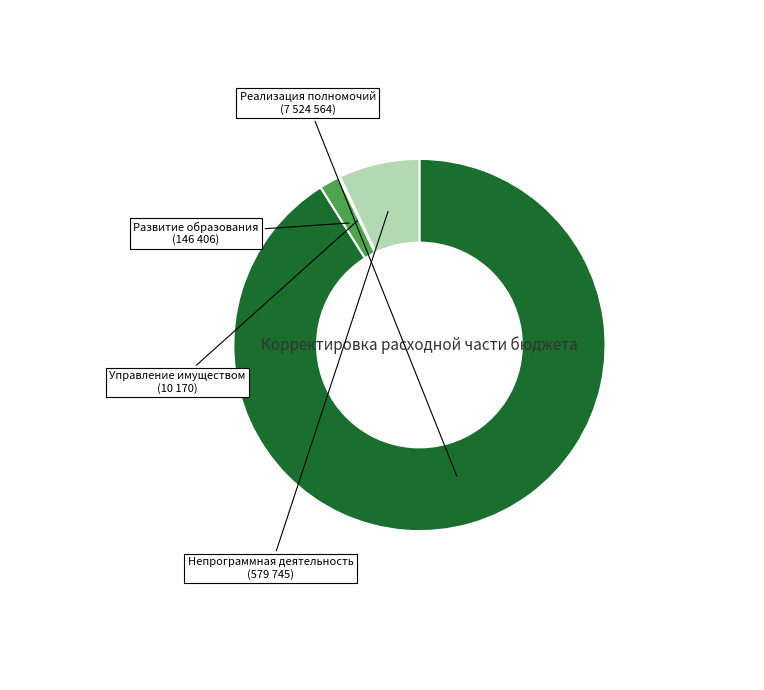

Does any single category account for the majority?

Yes